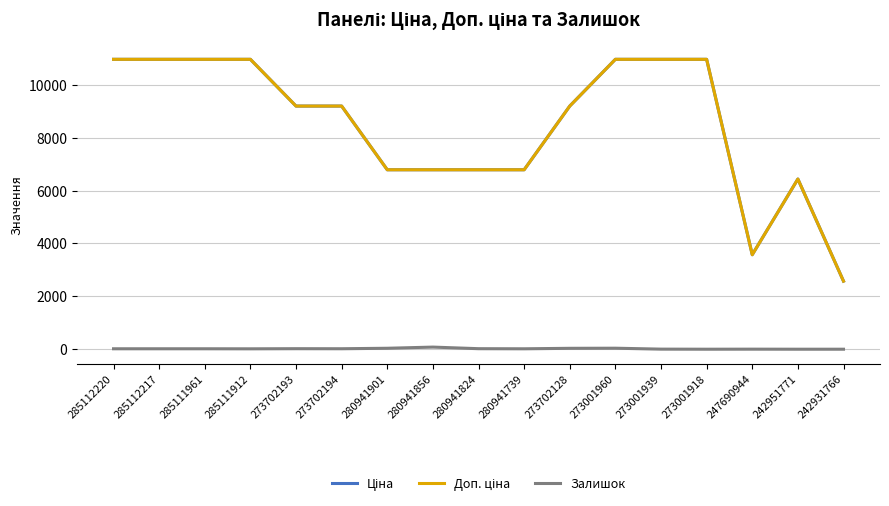

What is the greatest value displayed?

10964.4